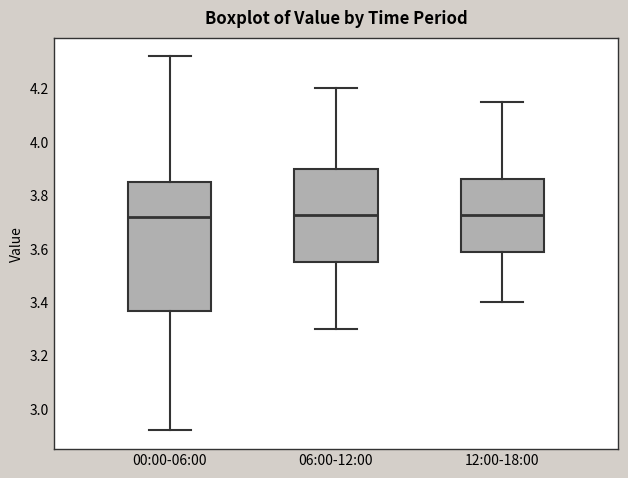

Reading left to right, read every box against the y-axis: the position of its median line, the range the box covers, and the ends of its whiskers. The values are not printed on the chart, so give them approximately, as read against the axis.

00:00-06:00: median 3.72, box 3.36 to 3.86, whiskers 2.92 to 4.32
06:00-12:00: median 3.72, box 3.56 to 3.90, whiskers 3.30 to 4.20
12:00-18:00: median 3.72, box 3.58 to 3.86, whiskers 3.40 to 4.16